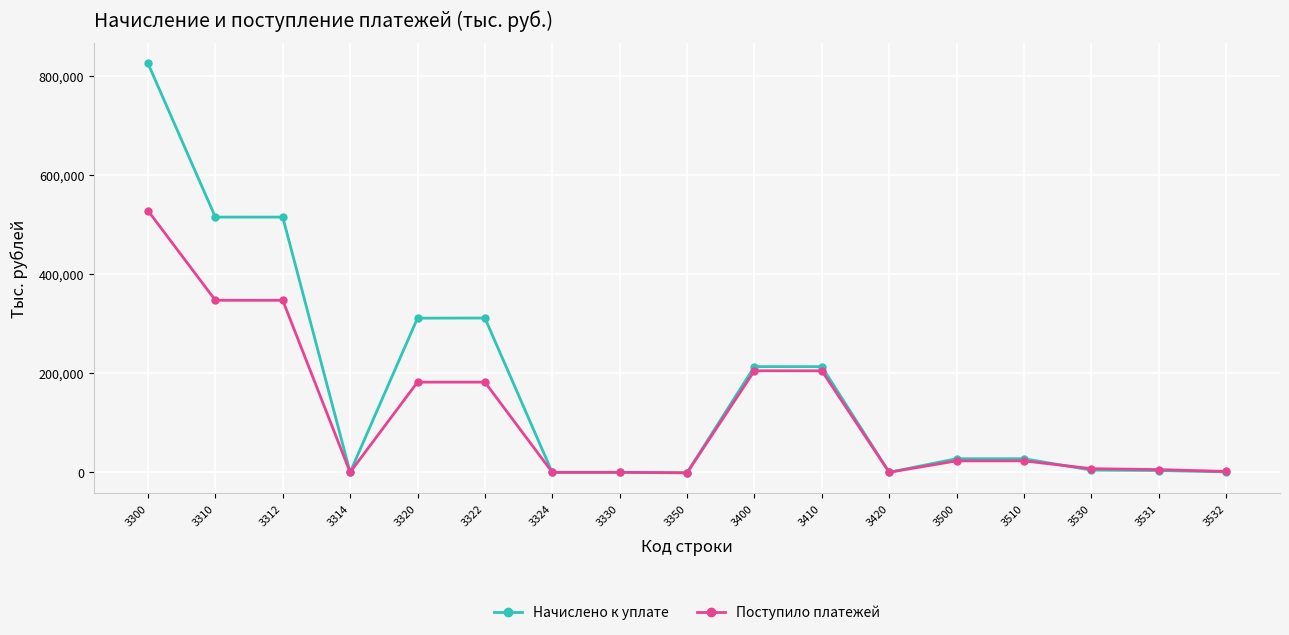

The value of Поступило платежей at 3300 is 528534. True or false?

True